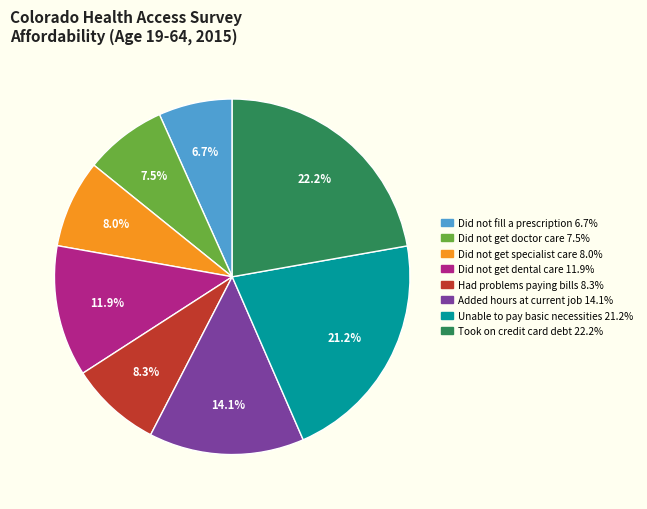

Is it true that Did not get specialist care is 8% of the pie?

True